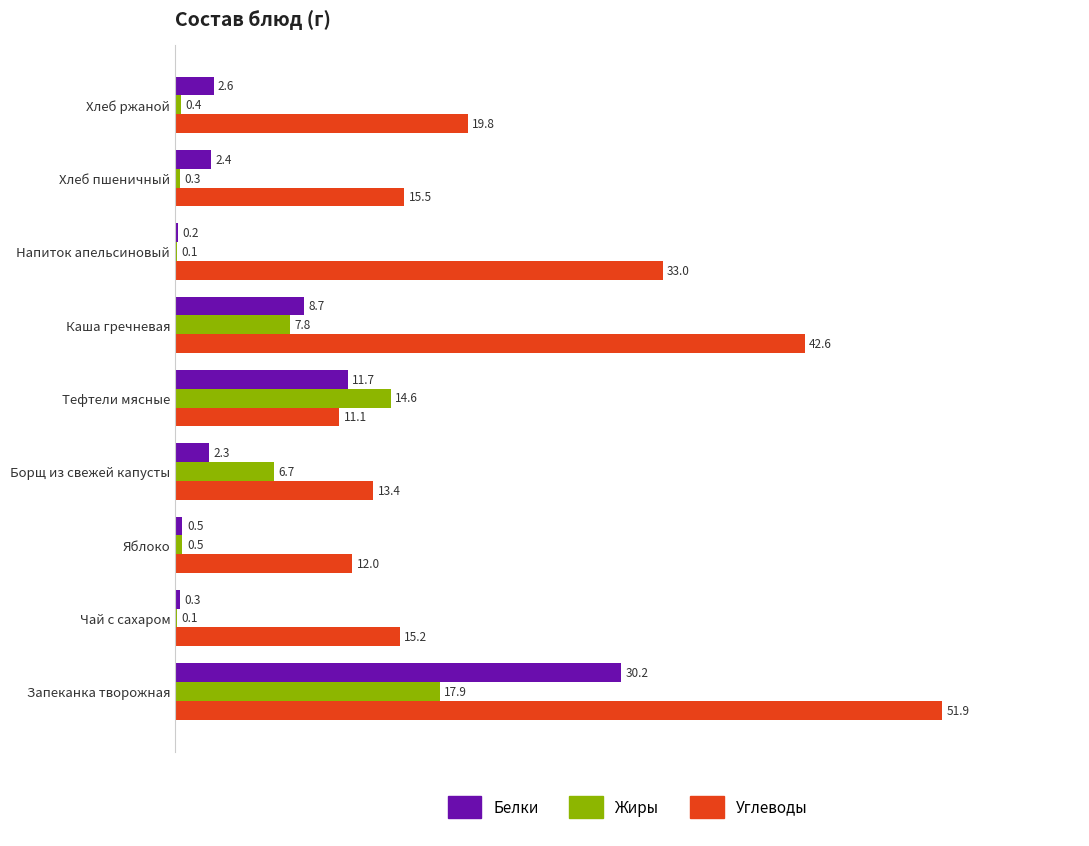

What is the sum of the Белки values at Запеканка творожная and Борщ из свежей капусты?

32.5